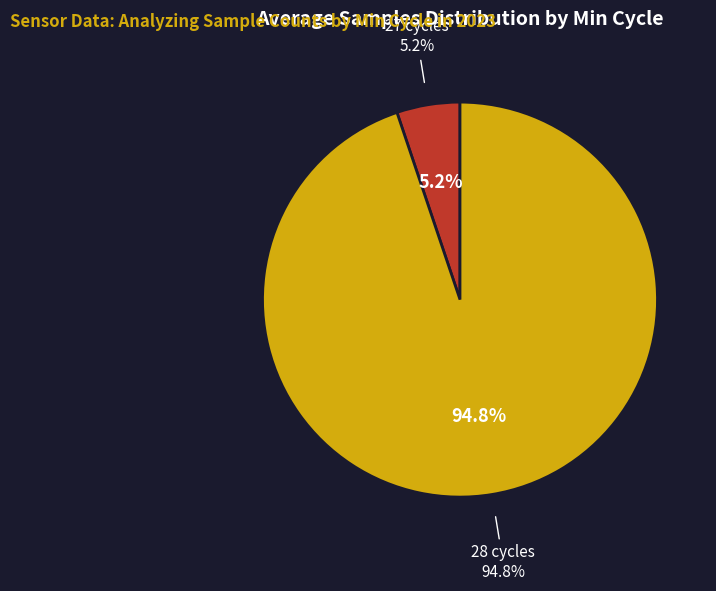

Between 28 and 28, which is larger?

28